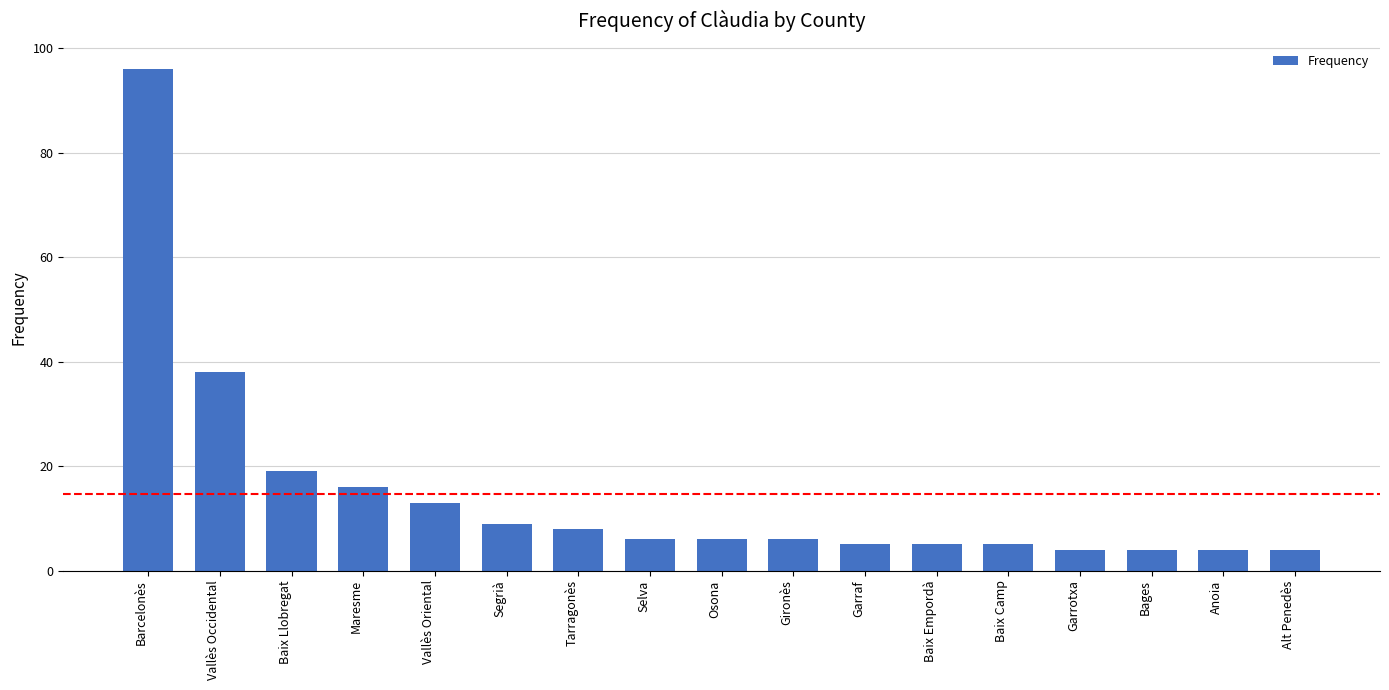

Reading left to right, transcribe all the data shown in this chart.

Barcelonès=96	Vallès Occidental=38	Baix Llobregat=19	Maresme=16	Vallès Oriental=13	Segrià=9	Tarragonès=8	Selva=6	Osona=6	Gironès=6	Garraf=5	Baix Empordà=5	Baix Camp=5	Garrotxa=4	Bages=4	Anoia=4	Alt Penedès=4